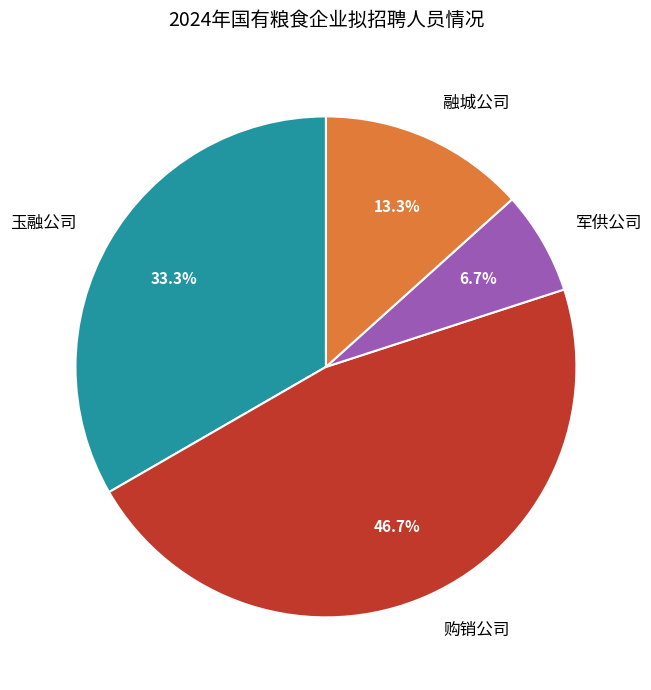

What is the largest slice in the pie chart?

购销公司